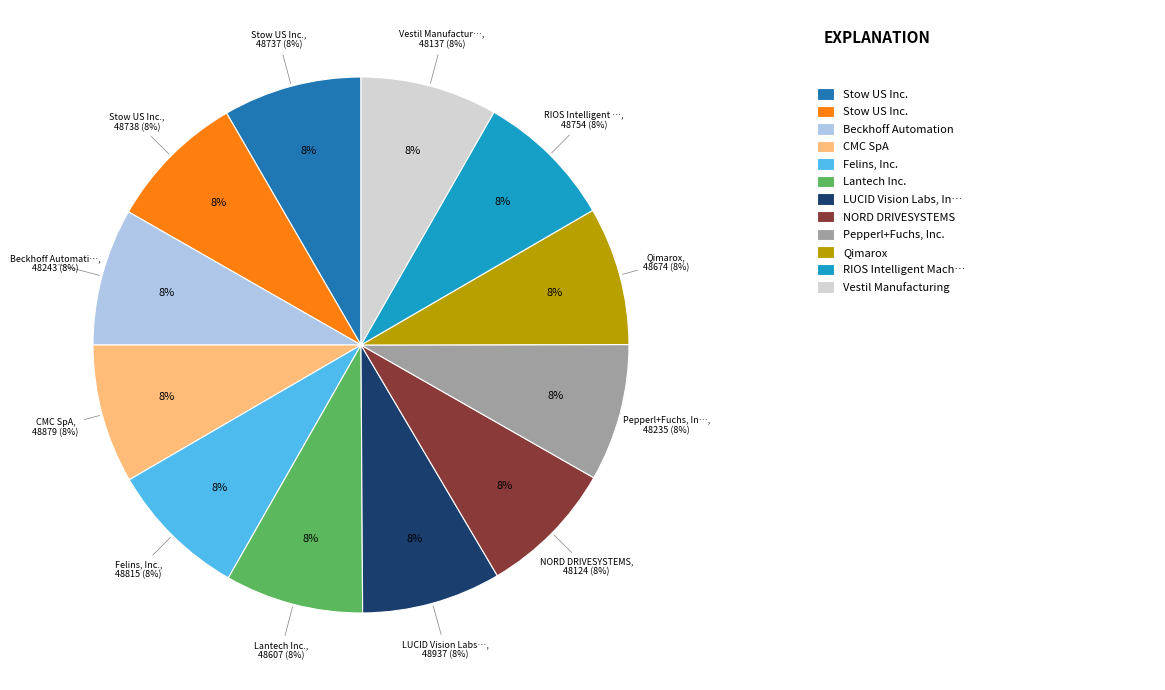

Is it true that Felins, Inc. is 18% of the pie?

False